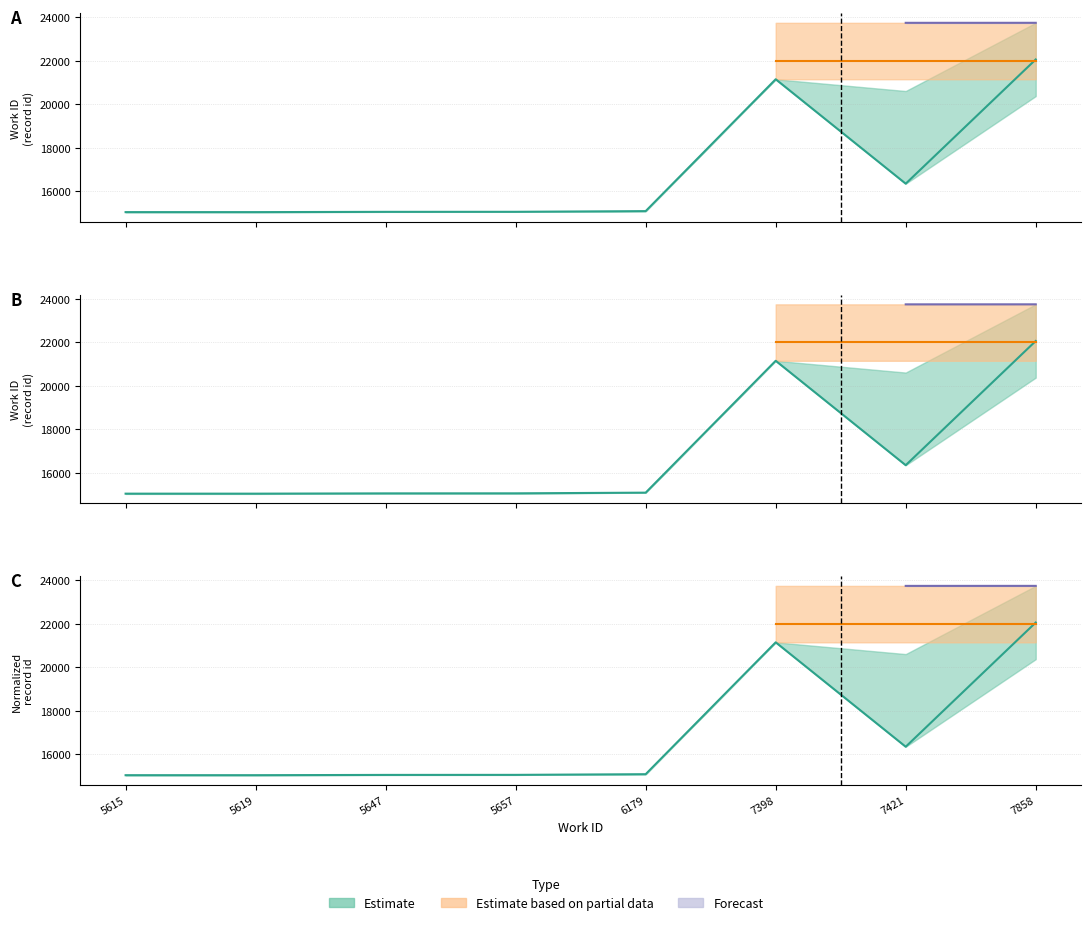

What is the value of the id_lower point at the 4th from the left?

15063